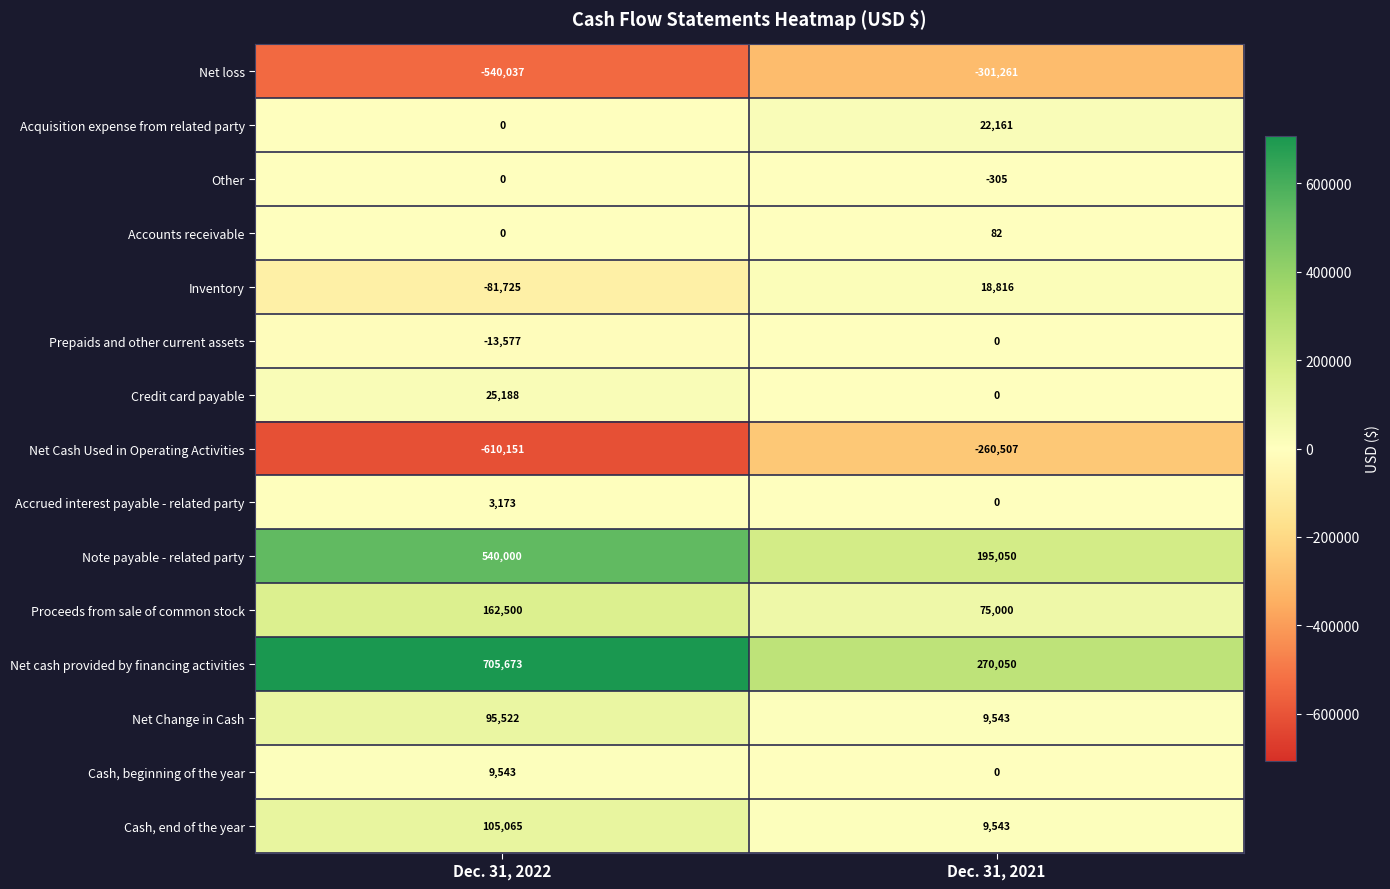

Where is Other nearest to the value -152?

Dec. 31, 2022